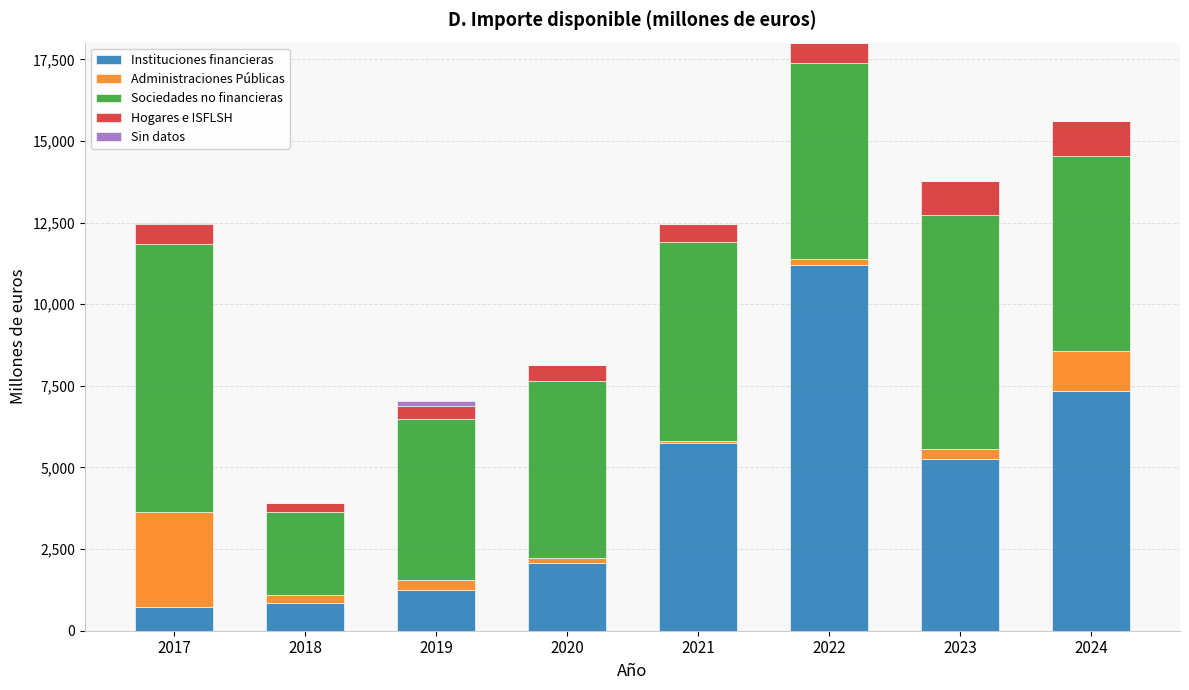

At which category is the sum across all series the highest?

2022